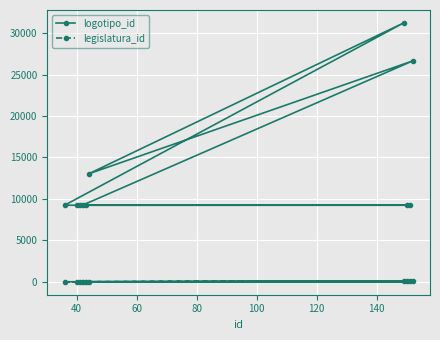

List the series in order of their overall mean, lowest first.

legislatura_id, logotipo_id